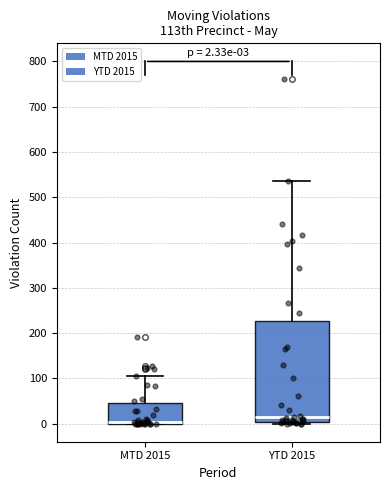

Which box is the tallest, from its lower edge to its upper edge?

YTD 2015